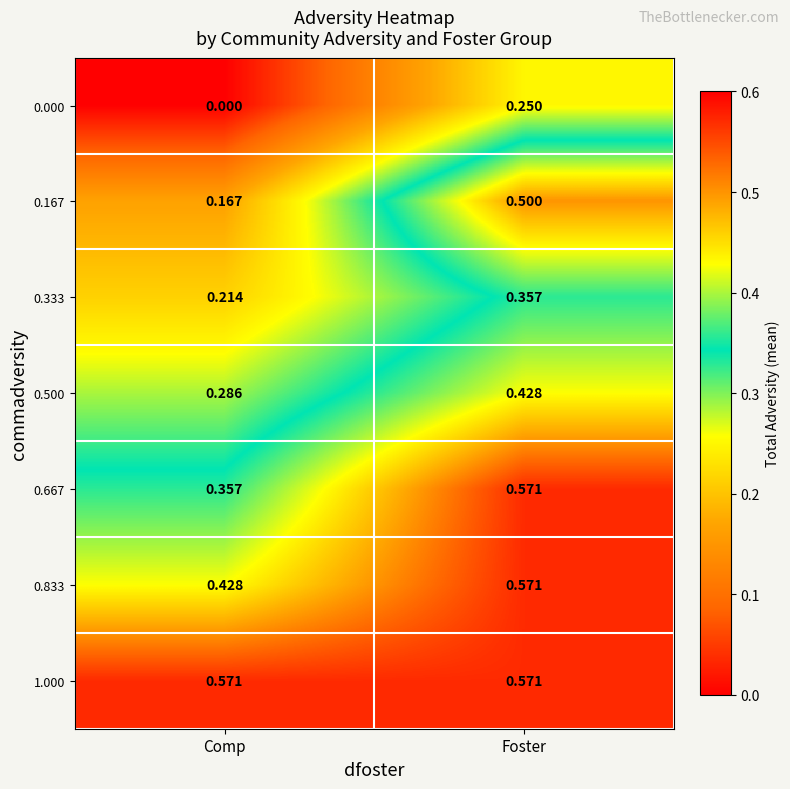

Which label corresponds to the smallest value in the chart?

Comp